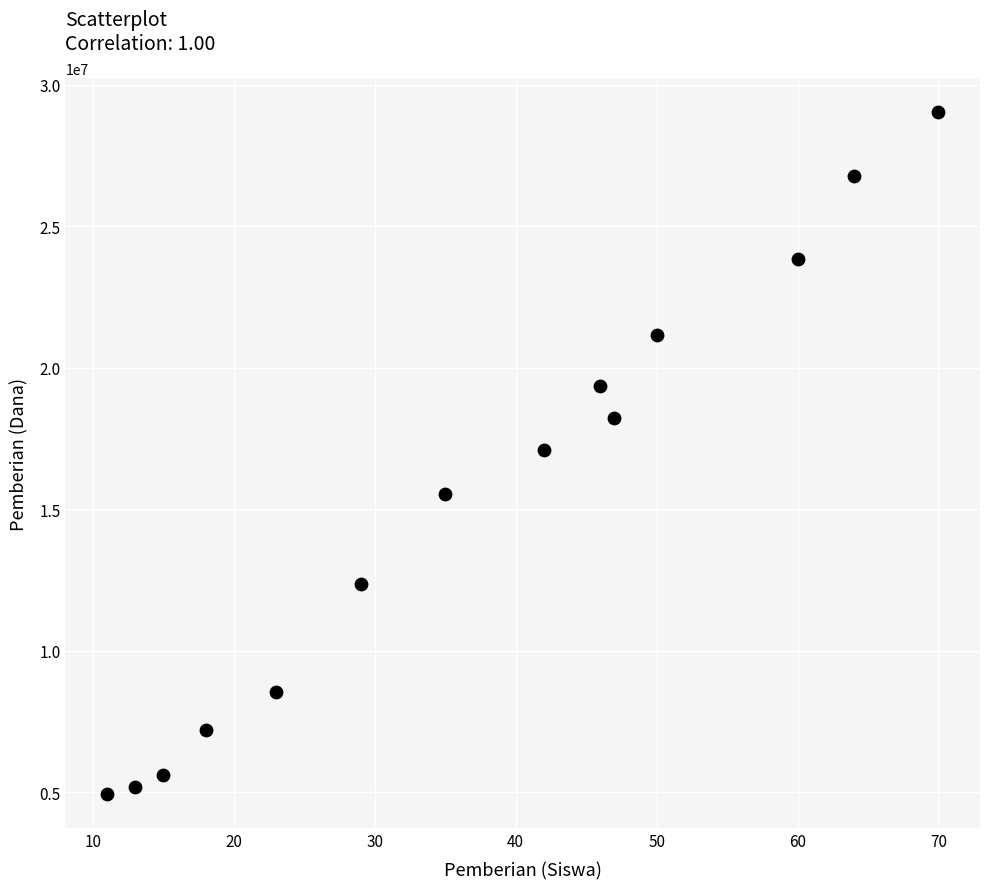

What is the range of Y values (max minus min)?

24075000